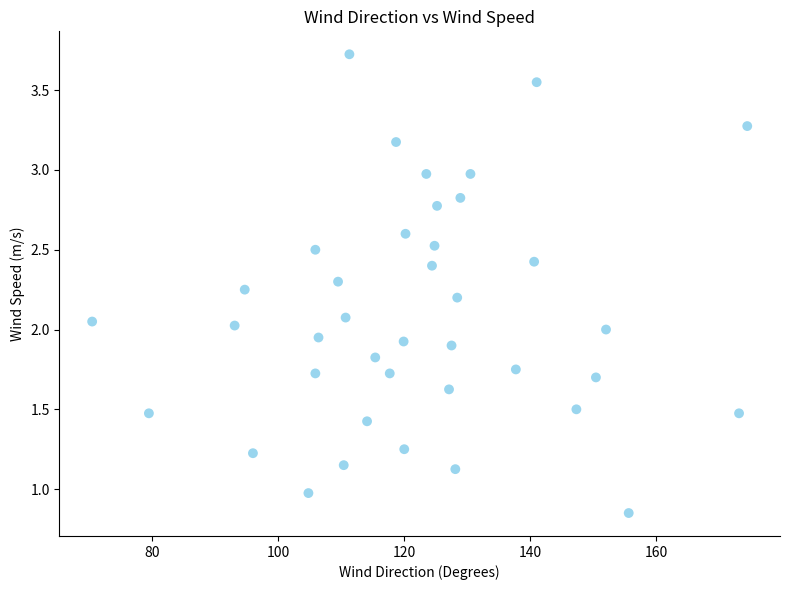

What is the range of Y values (max minus min)?

2.9